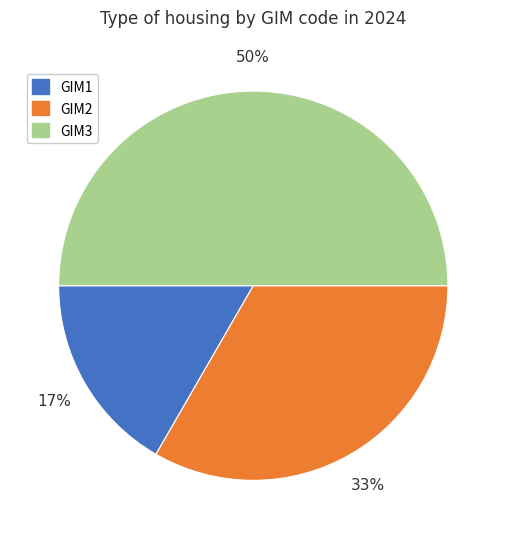

Rank the categories by value from lowest to highest.

GIM1, GIM2, GIM3